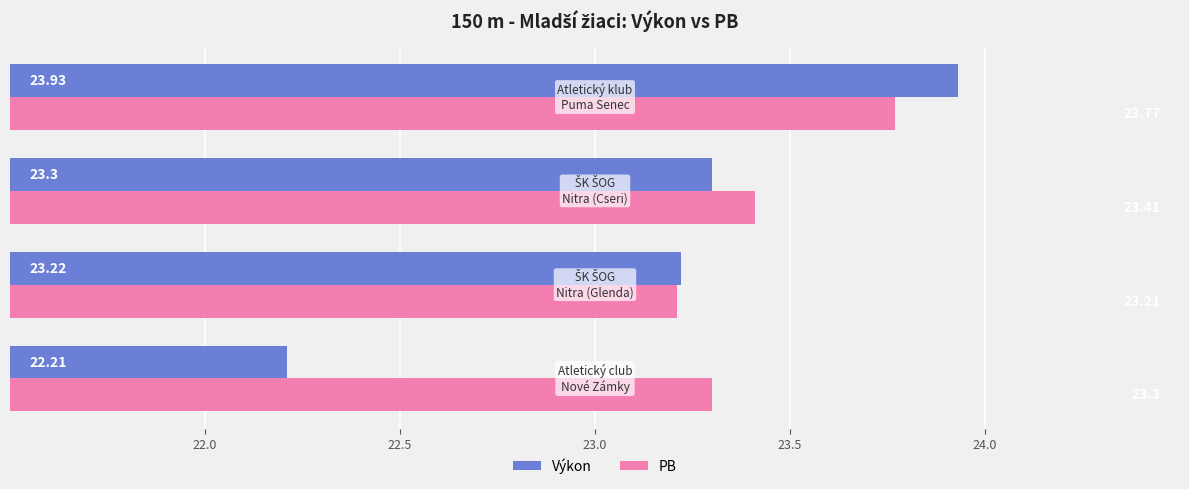

Which series has the largest total across all categories?

PB